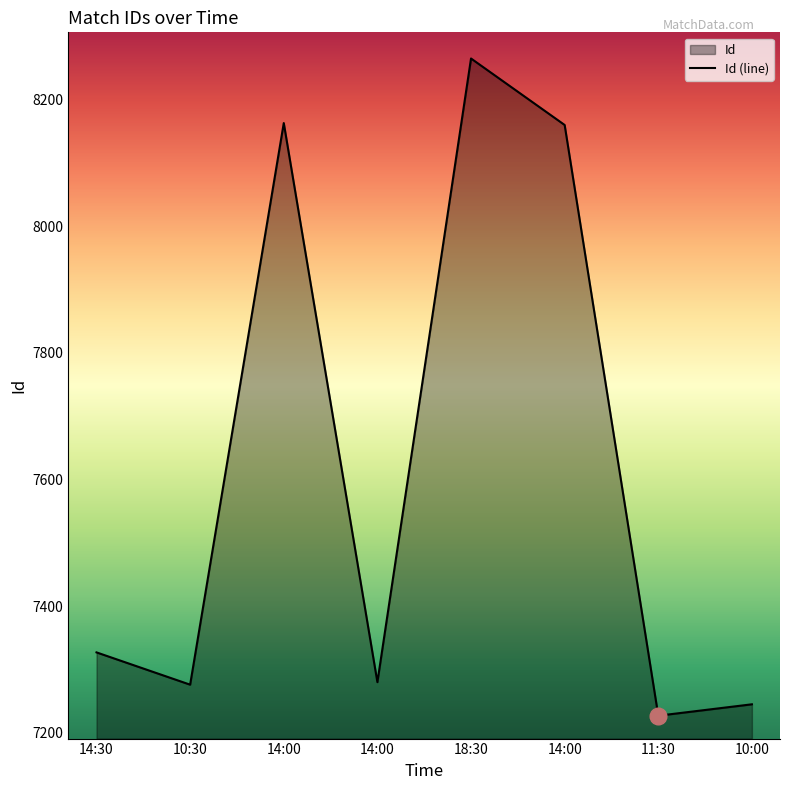

Is it true that the value at 10:00 is 7245?

True